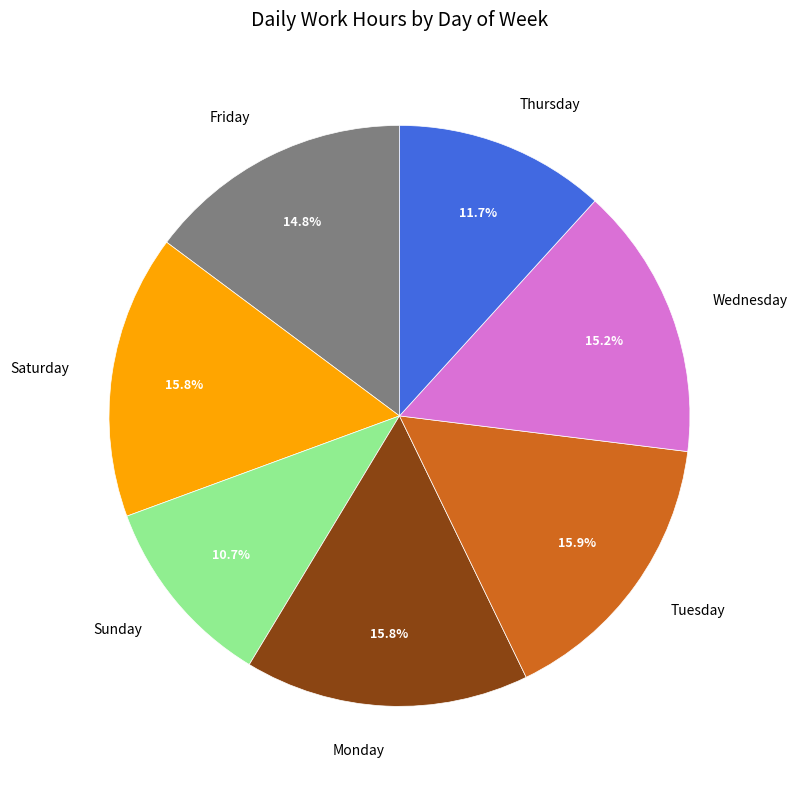

Is there a majority slice in this chart?

No